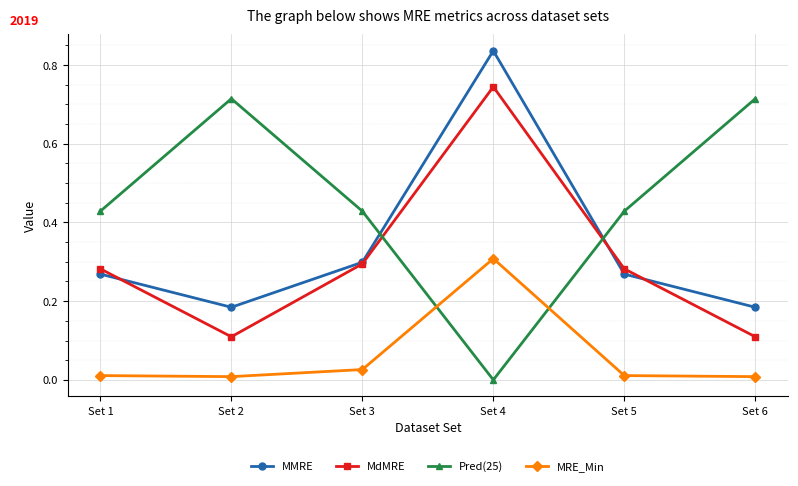

True or false: MdMRE and MRE_Min intersect in this chart.

False